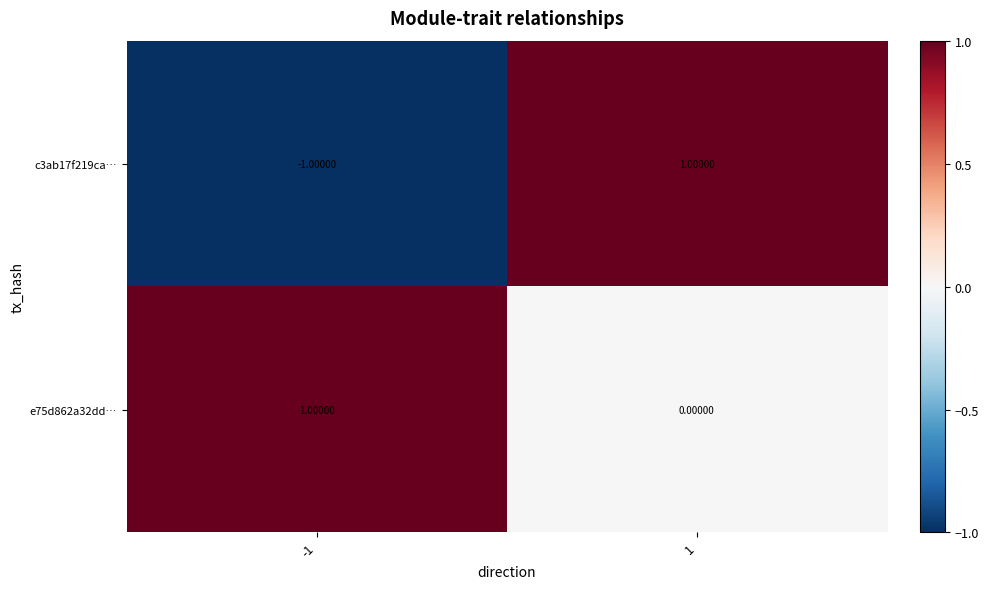

At -1, list the series in order from largest to smallest.

e75d862a32dd…, c3ab17f219ca…